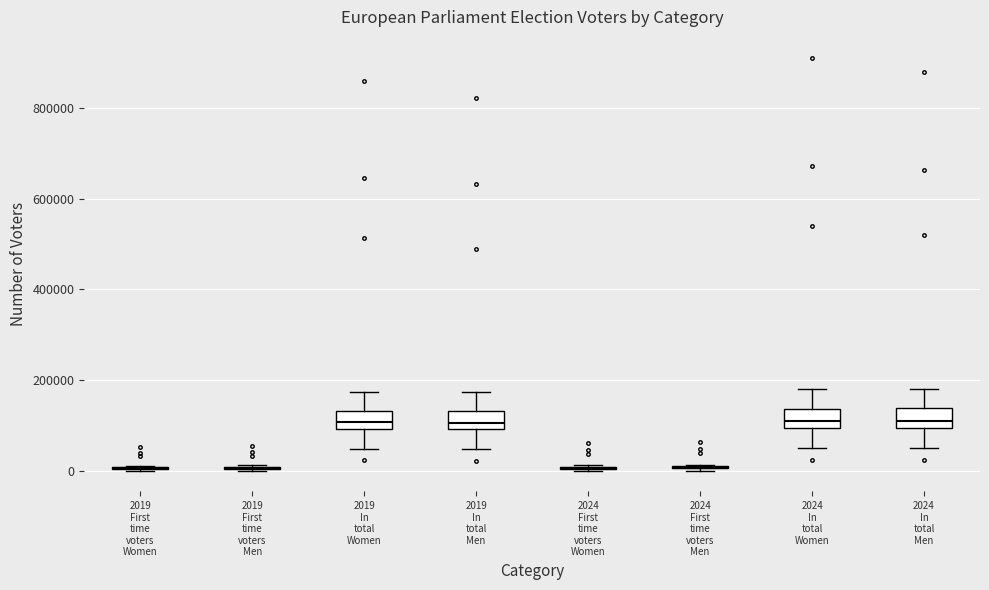

Reading left to right, read every box against the y-axis: the position of its median line, the range the box covers, and the ends of its whiskers. The values are not printed on the chart, so give them approximately, as read against the axis.

2019 First time voters Women: box collapsed to a line at 0, whiskers 0 to 20000
2019 First time voters Men: box collapsed to a line at 0, whiskers 0 to 20000
2019 In total Women: median 100000 (inside the box), box 100000 to 140000, whiskers 40000 to 180000
2019 In total Men: median 100000 (just above the box's lower edge), box 100000 to 140000, whiskers 40000 to 180000
2024 First time voters Women: box collapsed to a line at 0, whiskers 0 to 20000
2024 First time voters Men: box collapsed to a line at 0, whiskers 0 to 20000
2024 In total Women: median 120000, box 100000 to 140000, whiskers 60000 to 180000
2024 In total Men: median 120000, box 100000 to 140000, whiskers 60000 to 180000